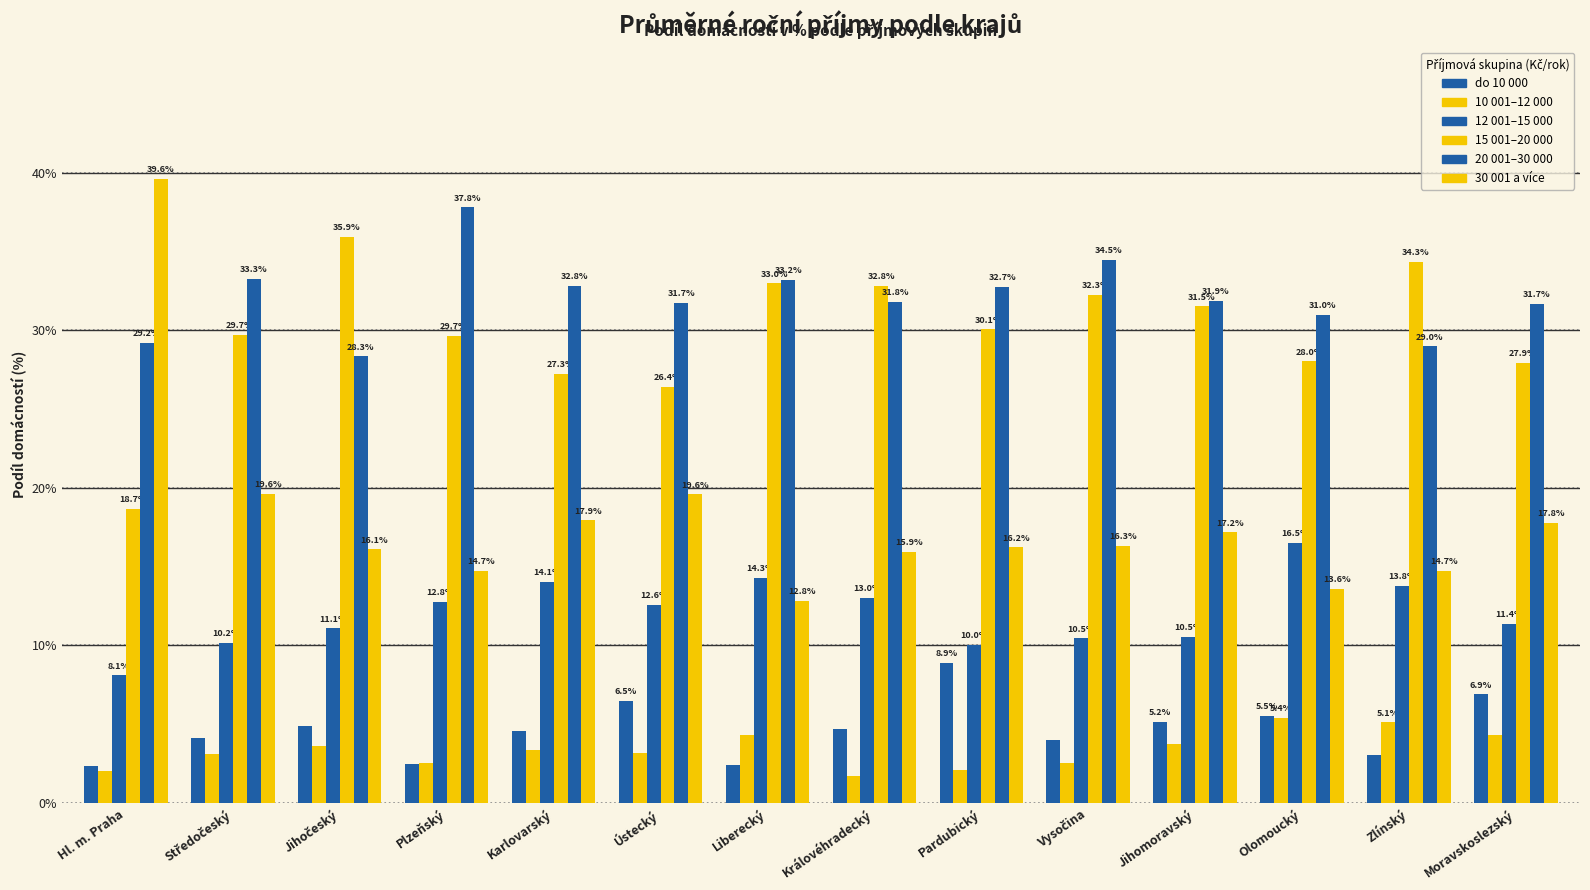

The 10 001–12 000 series shows 5.4 at Olomoucký. True or false?

True